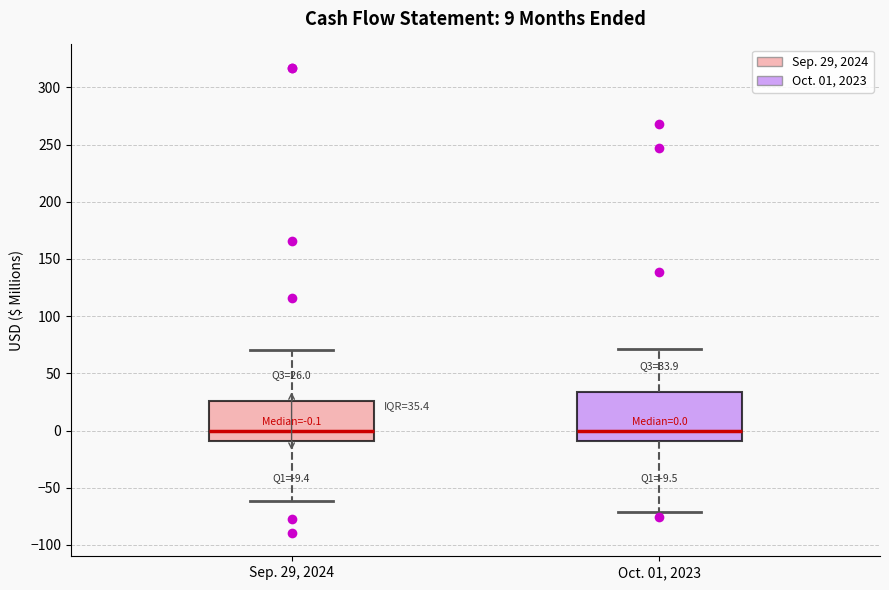

Which box is the tallest, from its lower edge to its upper edge?

Oct. 01, 2023